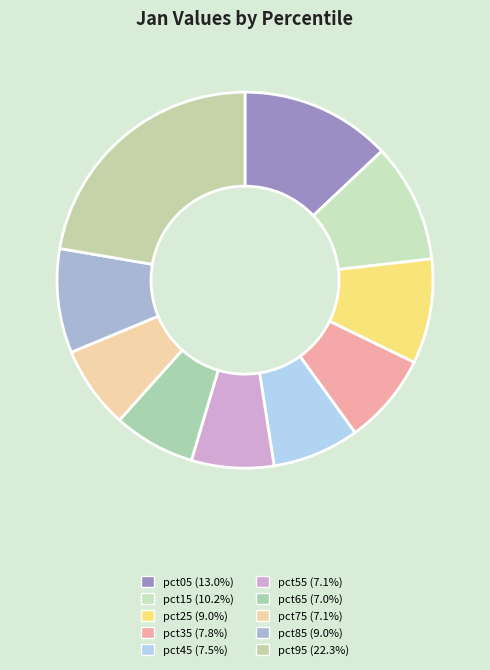

How many segments does this pie chart have?

10